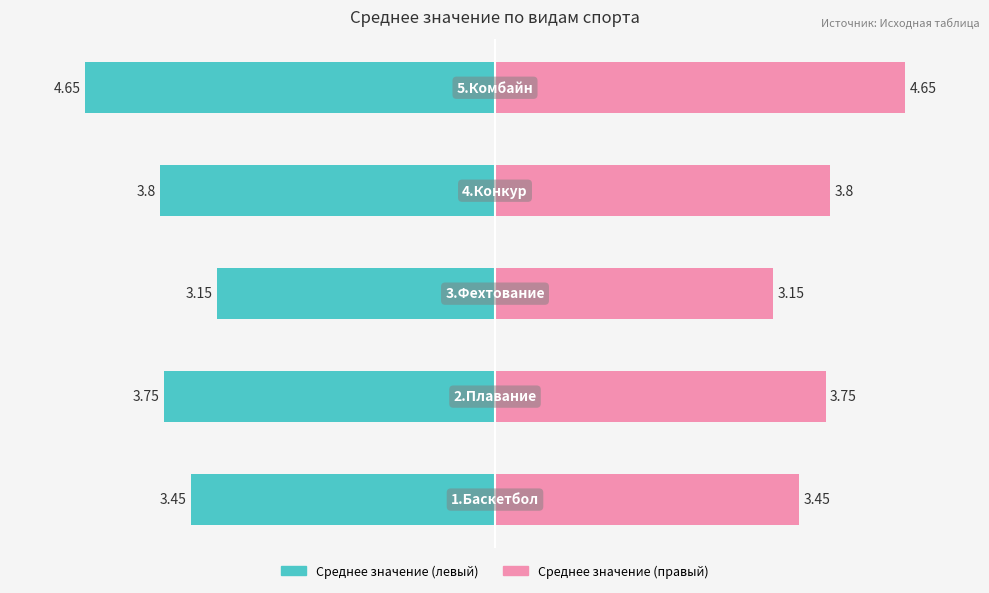

Reading left to right, what are all the values shown in this chart?

3.5	3.8	3.1	3.8	4.7